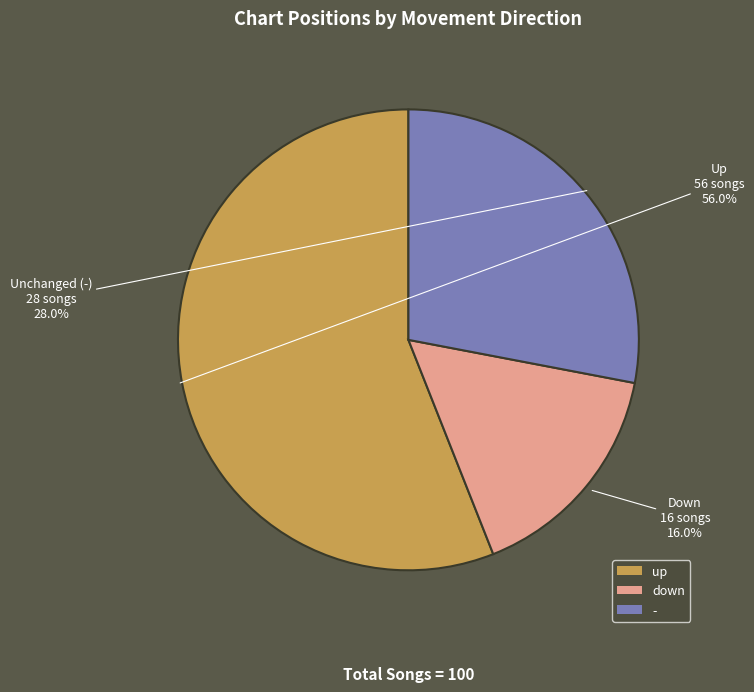

Combined, do down and - account for over 50%?

No